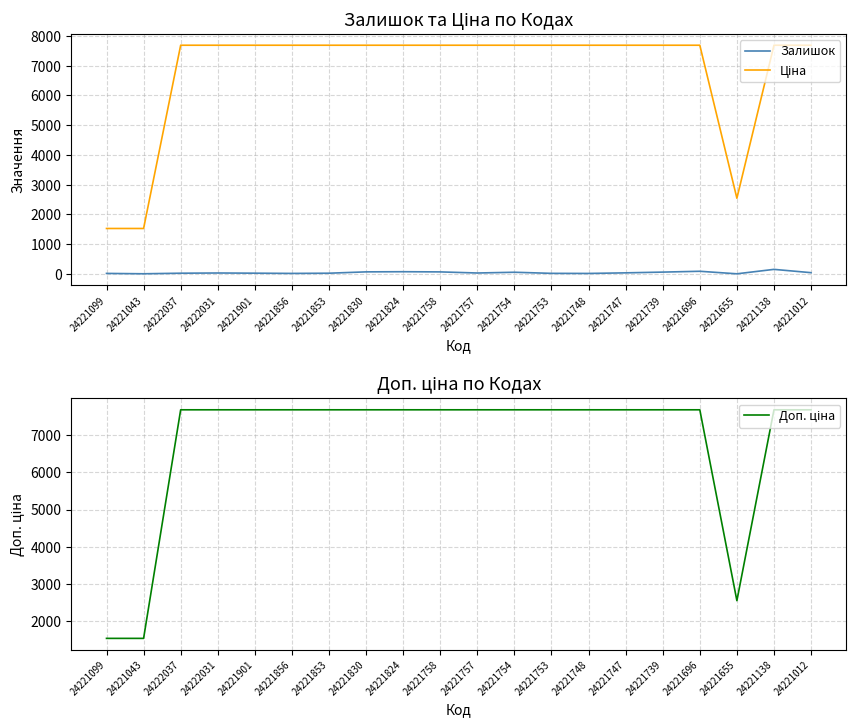

The Доп. ціна series shows 3668.6 at 24221012. True or false?

False